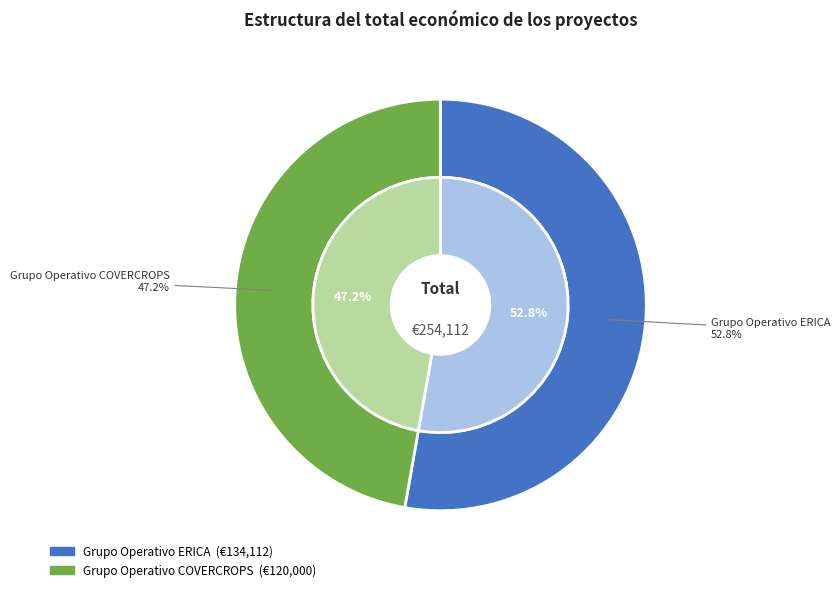

Combined, what portion of the pie is Grupo Operativo ERICA and Grupo Operativo COVERCROPS?

100.0%